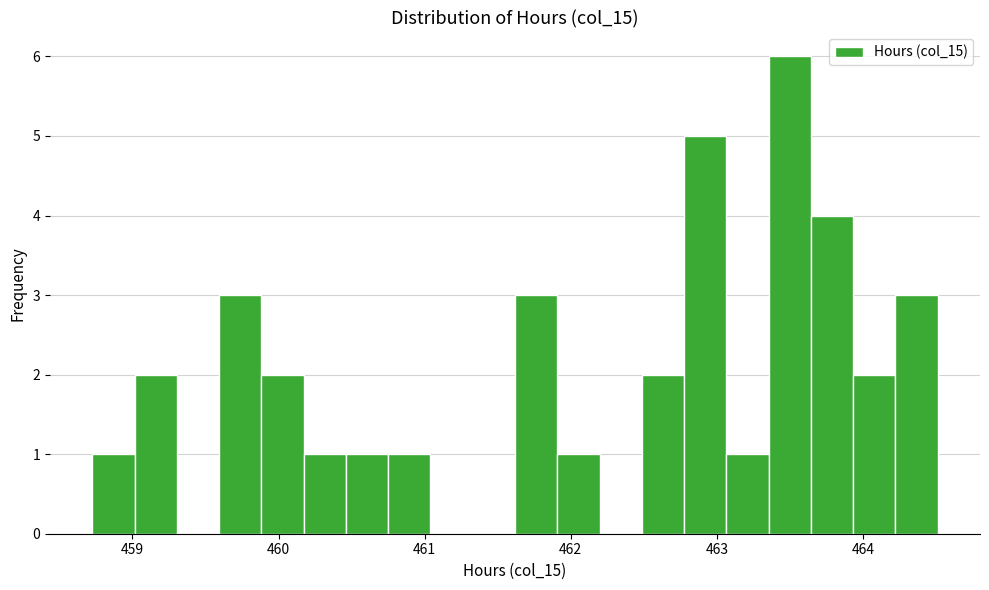

Around what value on the x-axis is the tallest bar? Give the approximate position of its centre, as read against the axis.

463.5